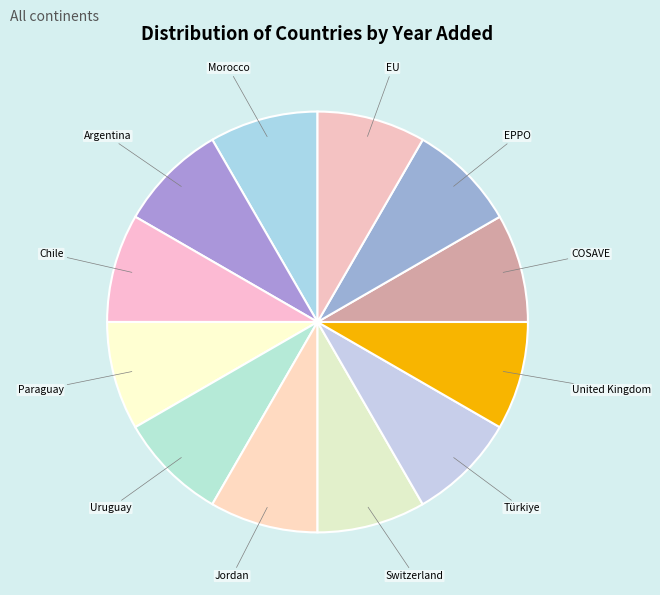

Is it true that Chile is 8% of the pie?

True